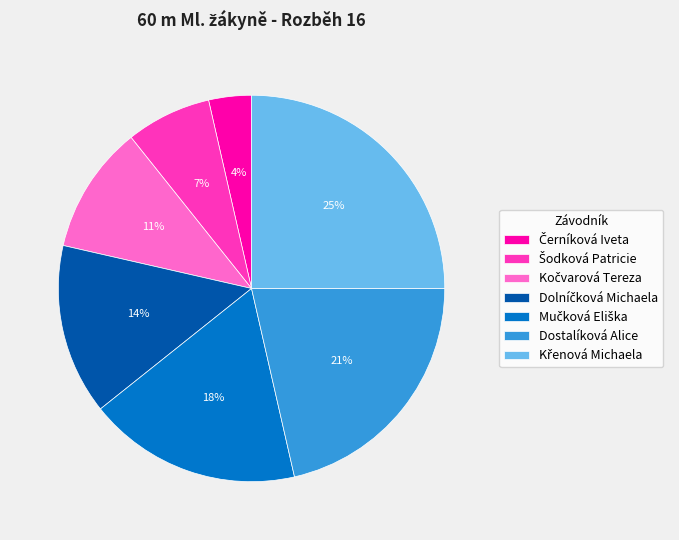

Is there any slice that represents more than half of the pie?

No